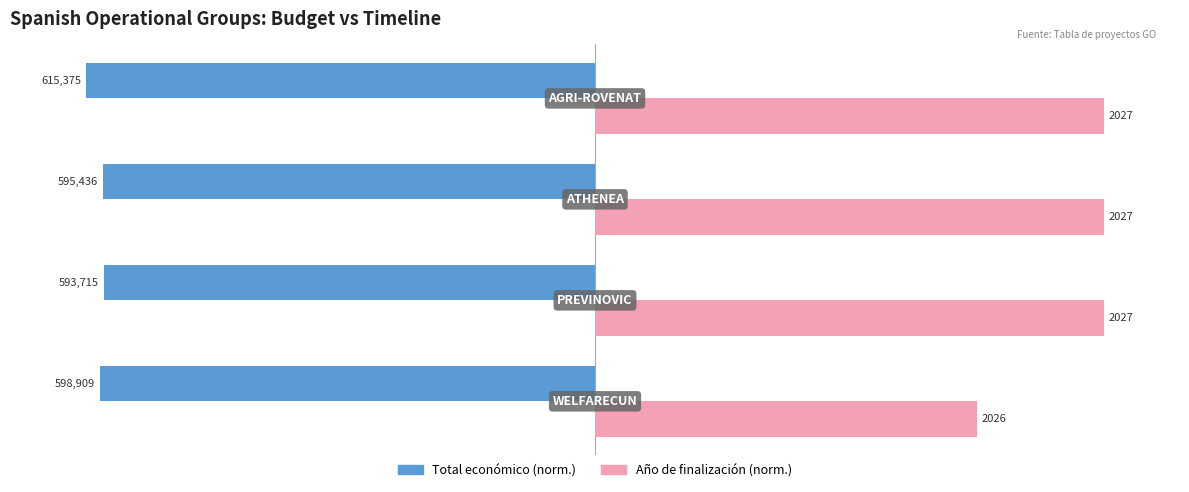

What are all the series names shown in the legend?

Total económico (norm.), Año de finalización (norm.)